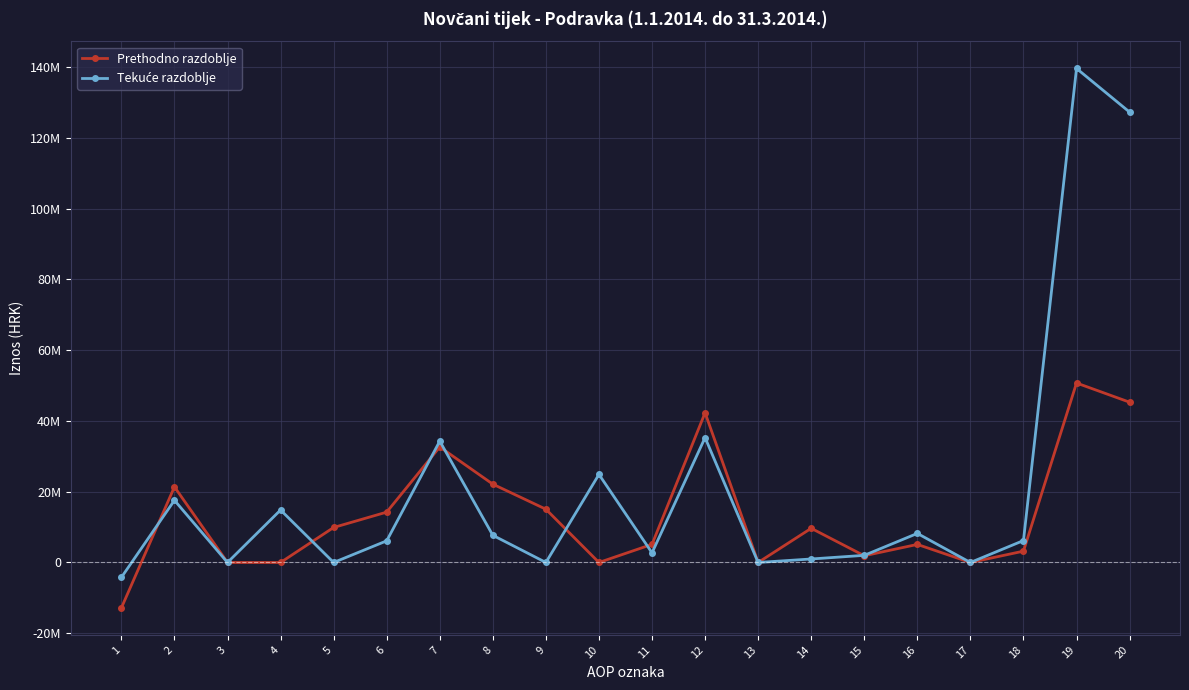

What is the value of the Prethodno razdoblje point at the 9th from the left?

15052837